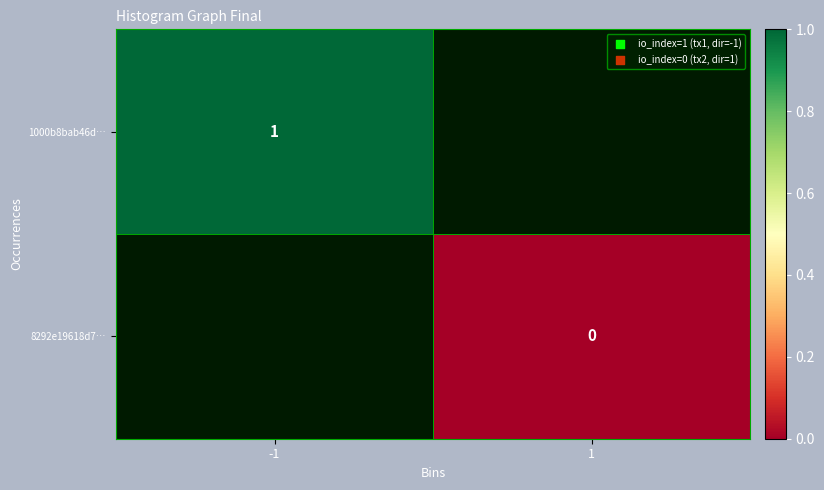

Is it true that 1000b8bab46d… equals 2 at -1?

False